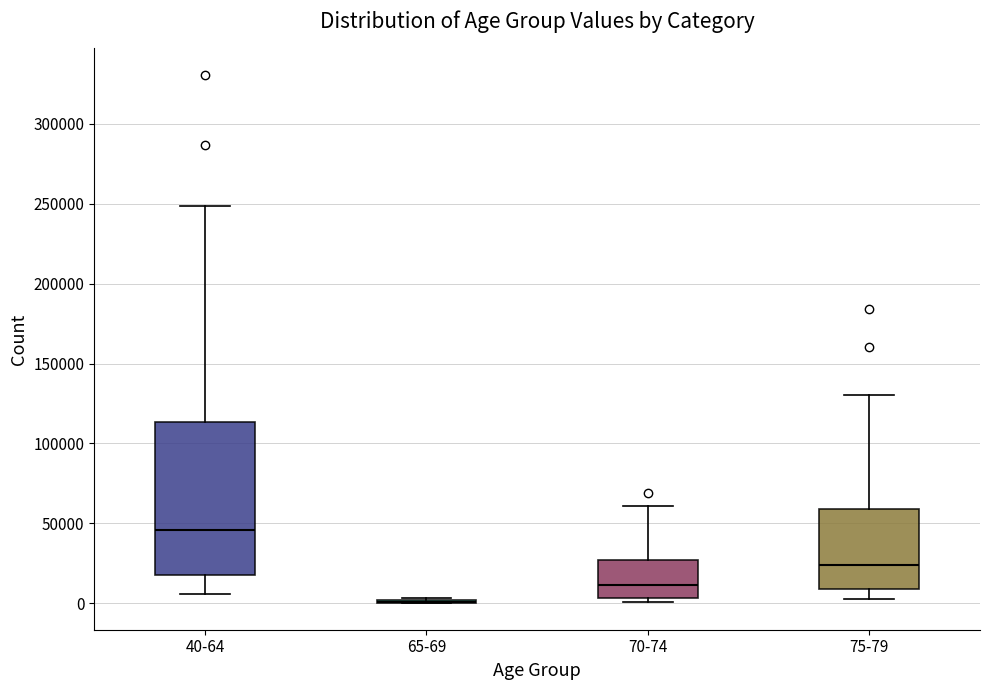

Where is the upper edge of the box for 75-79 on the y-axis? The values are not printed on the chart, so give them approximately, as read against the axis.

60000